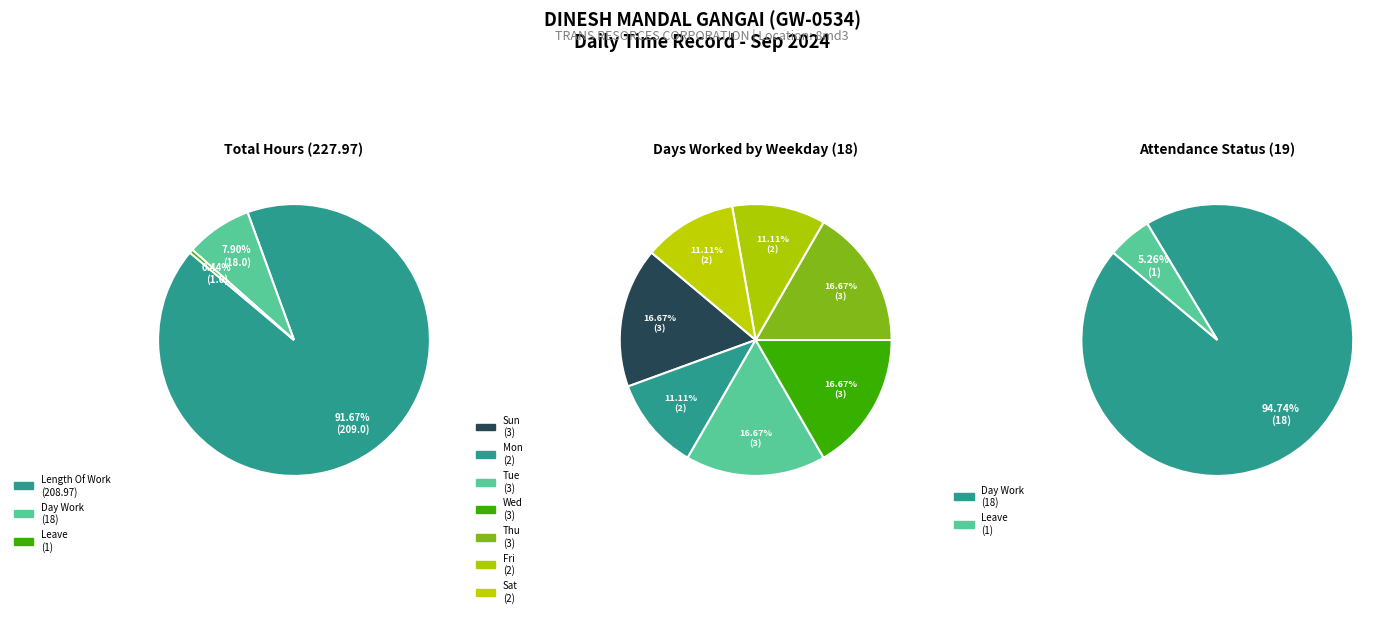

The Absenses slice represents 1% of the pie. True or false?

False